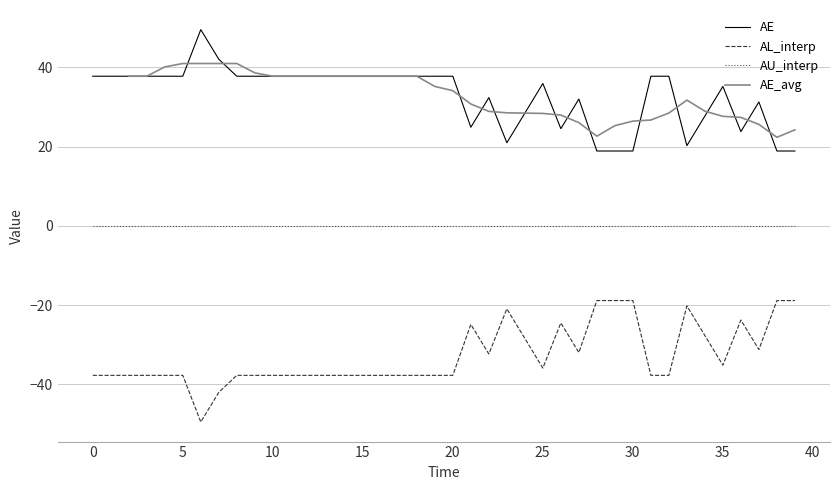

In AL_interp, how many points are higher than both neighbors (excluding endpoints)?

5